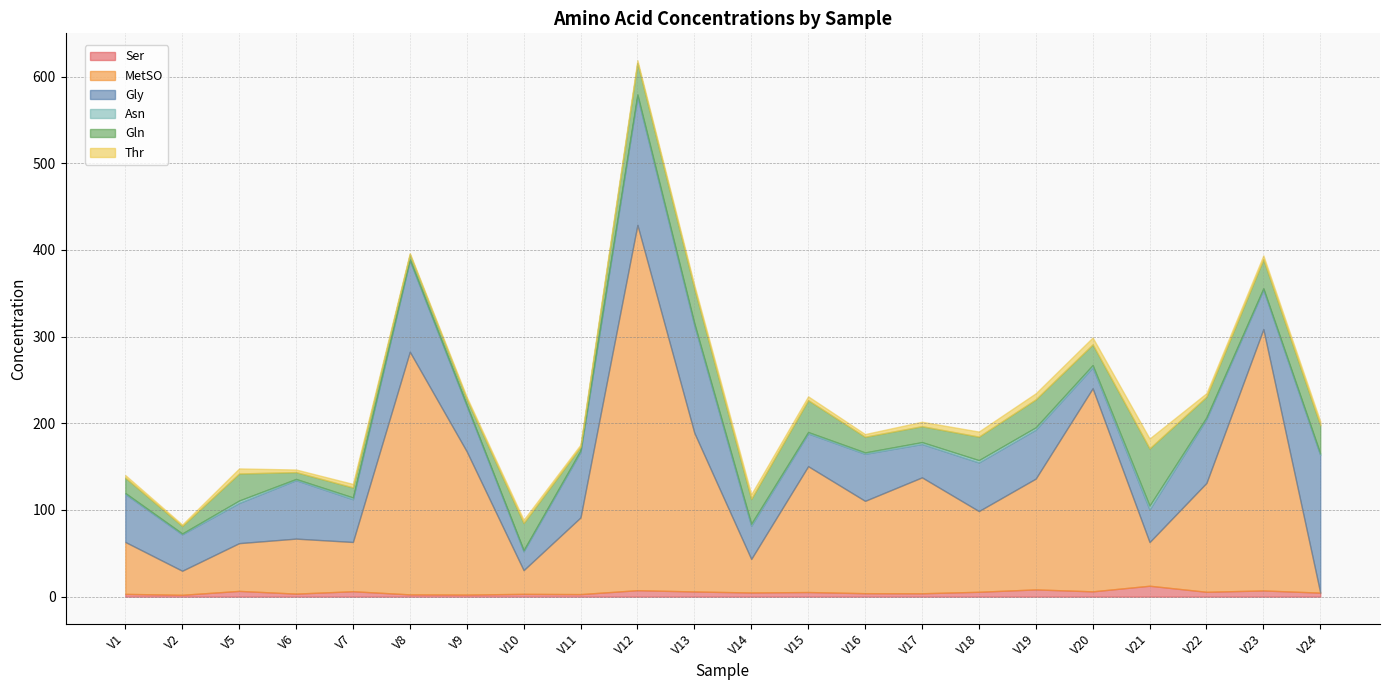

Is the value of Gln at V23 greater than the value of MetSO at V1?

No